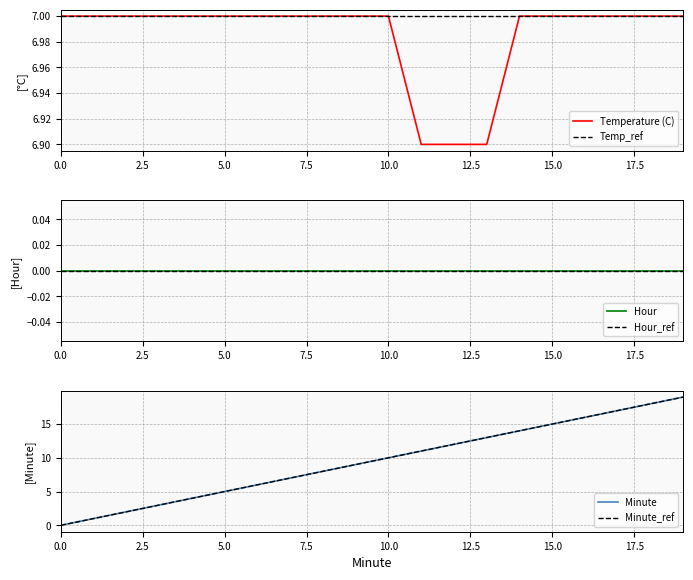

What are all the series names shown in the legend?

Temperature (C), Temp_ref, Hour, Hour_ref, Minute, Minute_ref